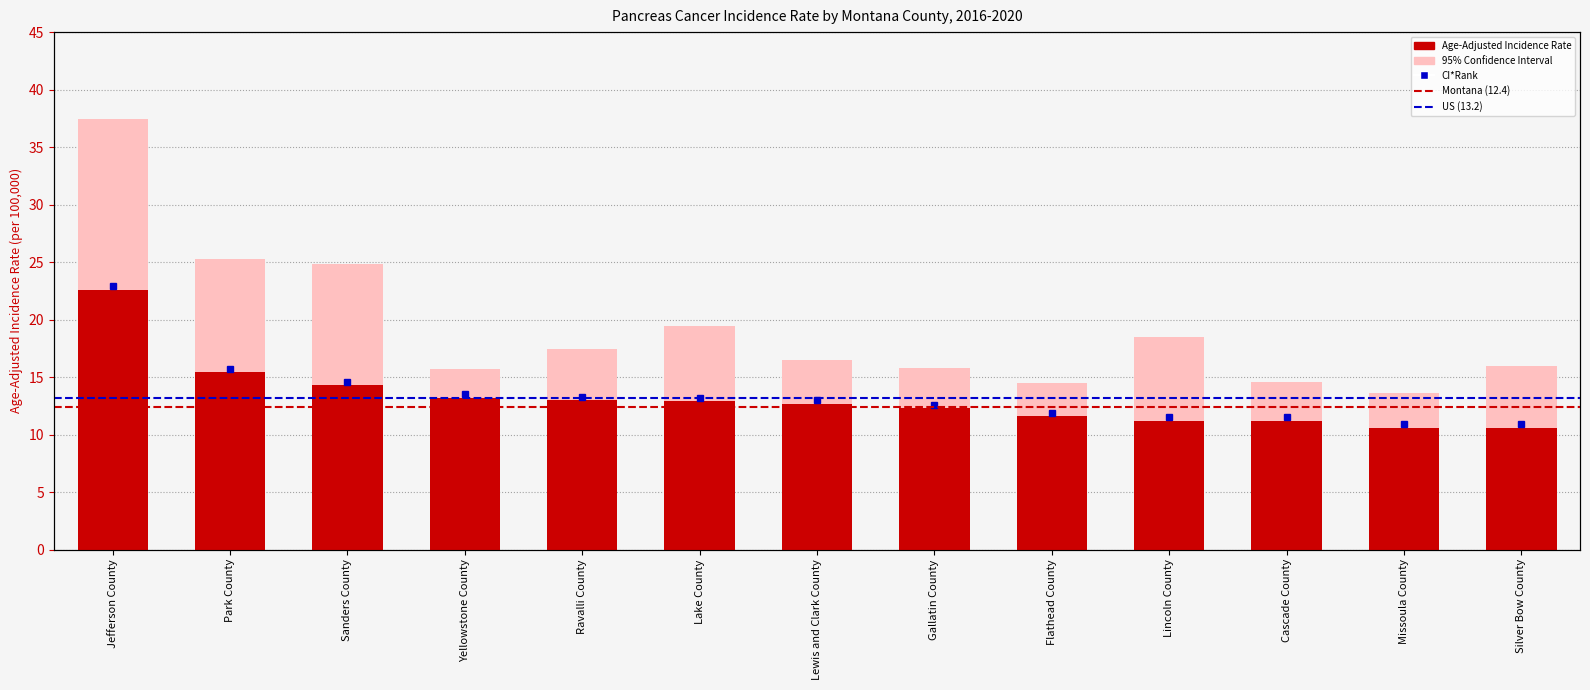

What is the lowest value of the Age-Adjusted Incidence Rate series?

10.6